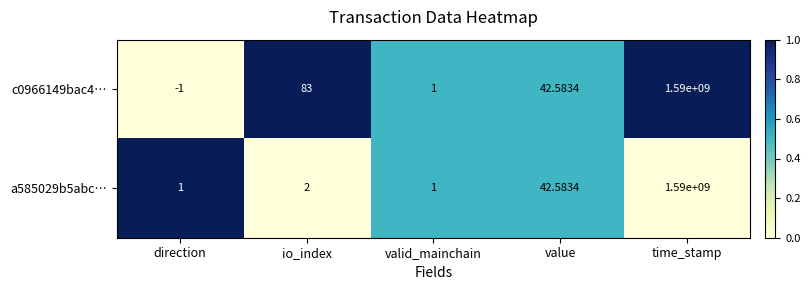

How many data points does each series have?

5